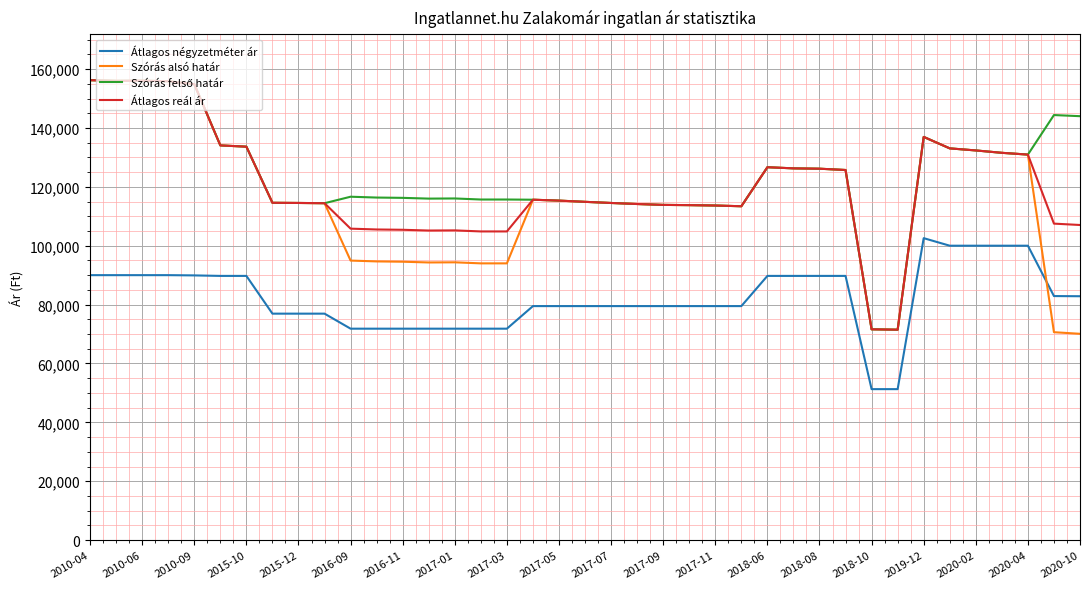

How many distinct data groups are displayed?

4